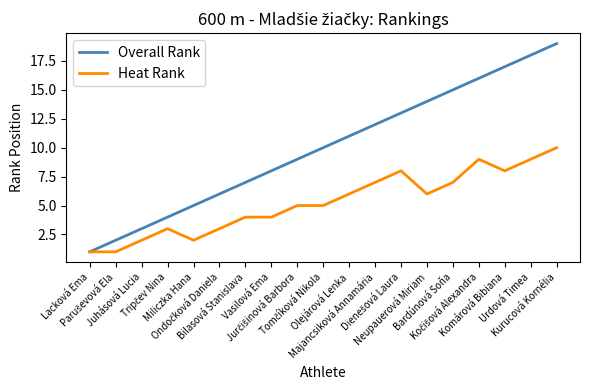

List the series in order of their overall mean, highest first.

Overall Rank, Heat Rank